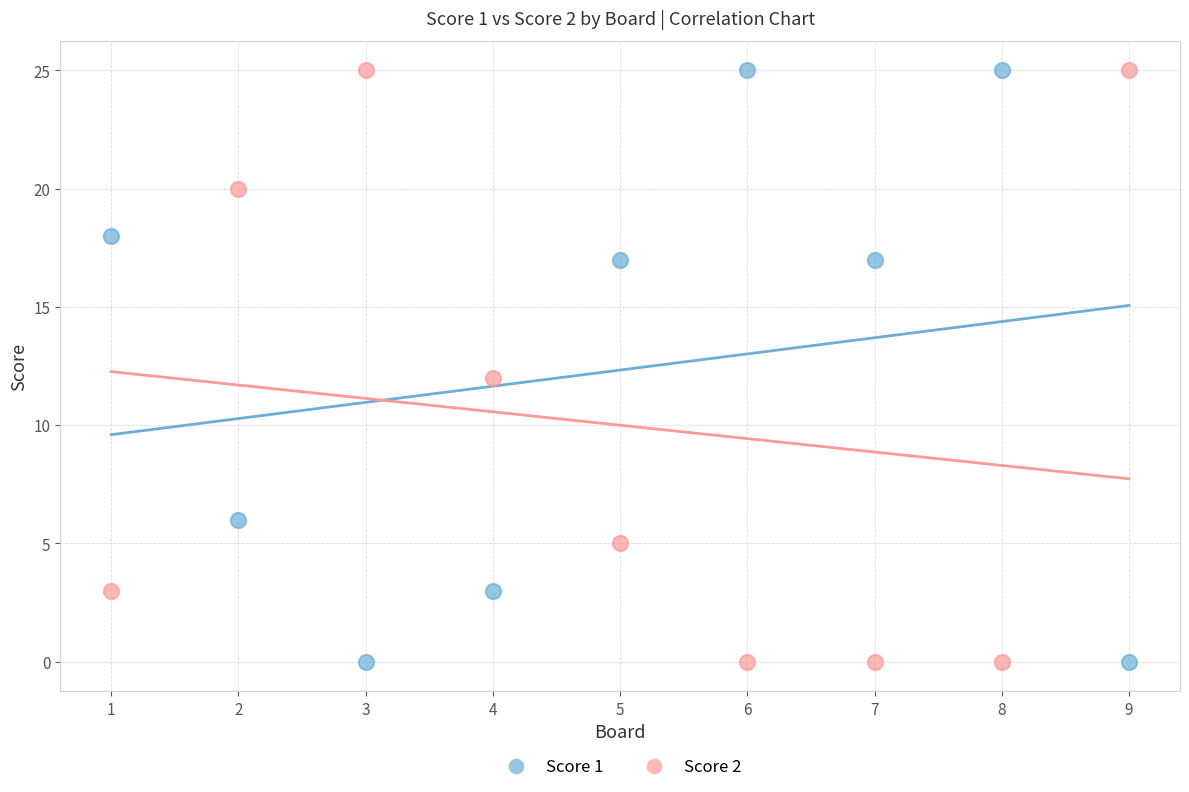

Across all data points, what is the range of X values (max minus min)?

8